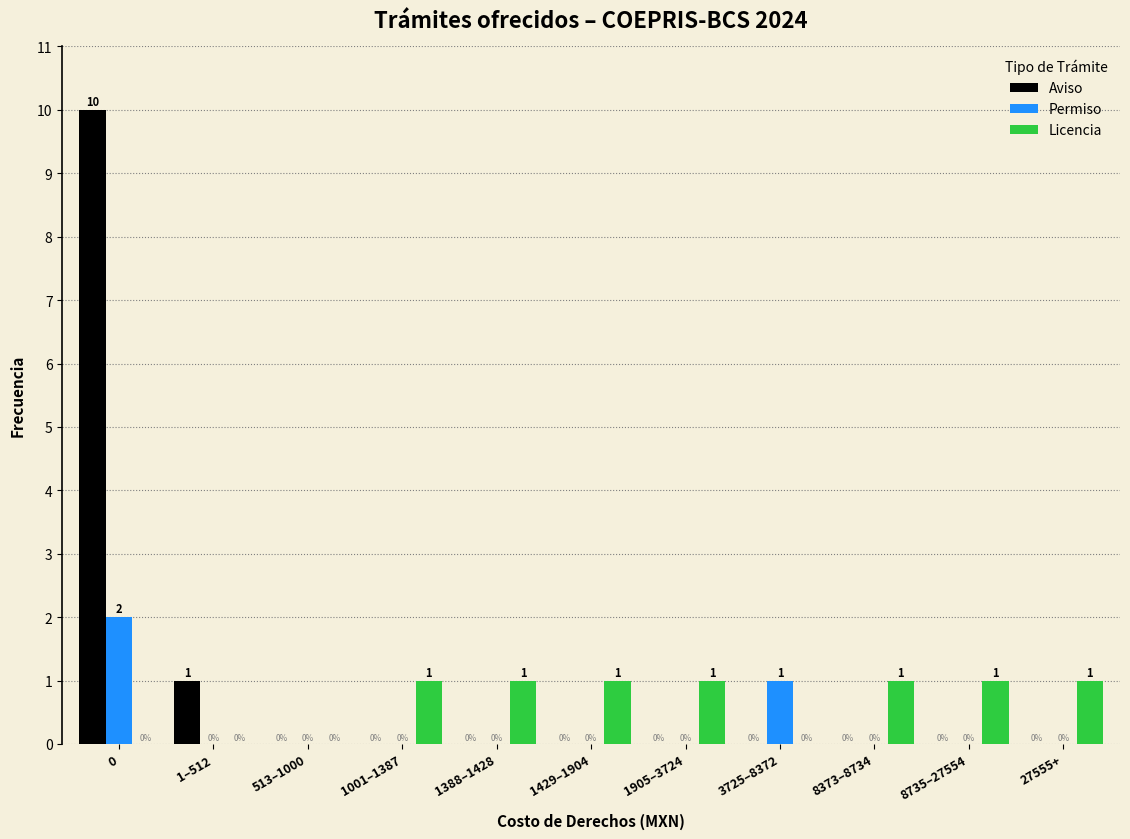

Reading right to left, list all the values displayed in this chart.

Aviso: 27555+=0	8735–27554=0	8373–8734=0	3725–8372=0	1905–3724=0	1429–1904=0	1388–1428=0	1001–1387=0	513–1000=0	1–512=1	0=10
Permiso: 27555+=0	8735–27554=0	8373–8734=0	3725–8372=1	1905–3724=0	1429–1904=0	1388–1428=0	1001–1387=0	513–1000=0	1–512=0	0=2
Licencia: 27555+=1	8735–27554=1	8373–8734=1	3725–8372=0	1905–3724=1	1429–1904=1	1388–1428=1	1001–1387=1	513–1000=0	1–512=0	0=0